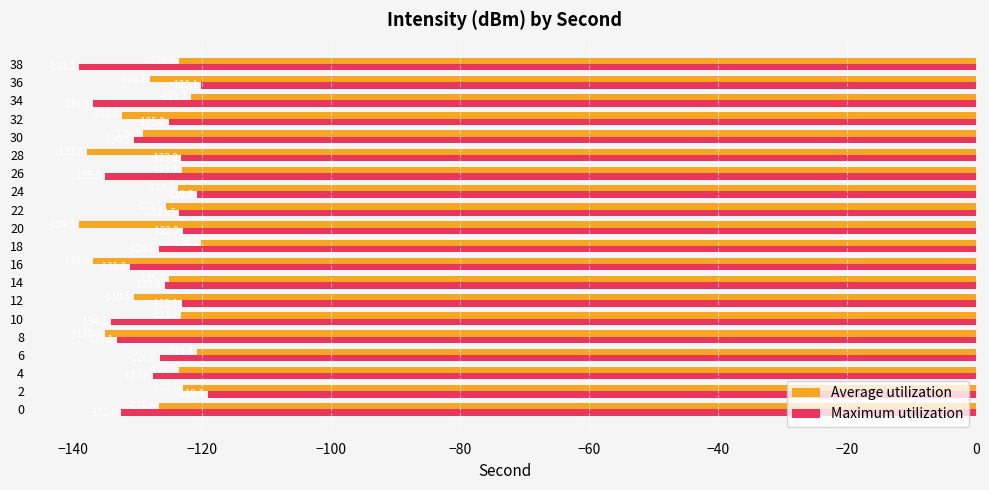

At which label is Maximum utilization closest to -129?

4